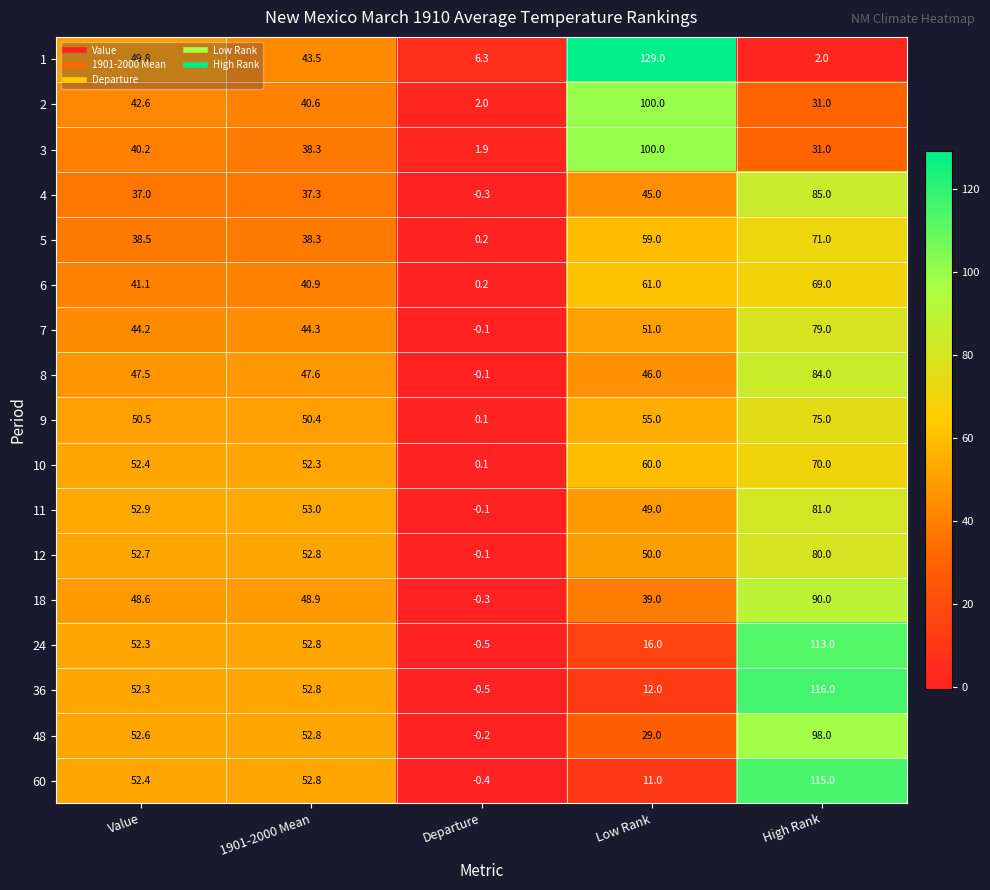

Which series changed the most between Value and Low Rank?

1